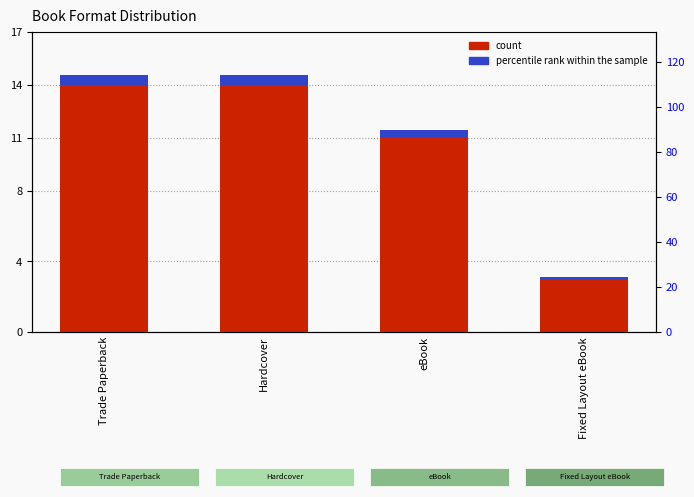

How many data points does each series have?

4